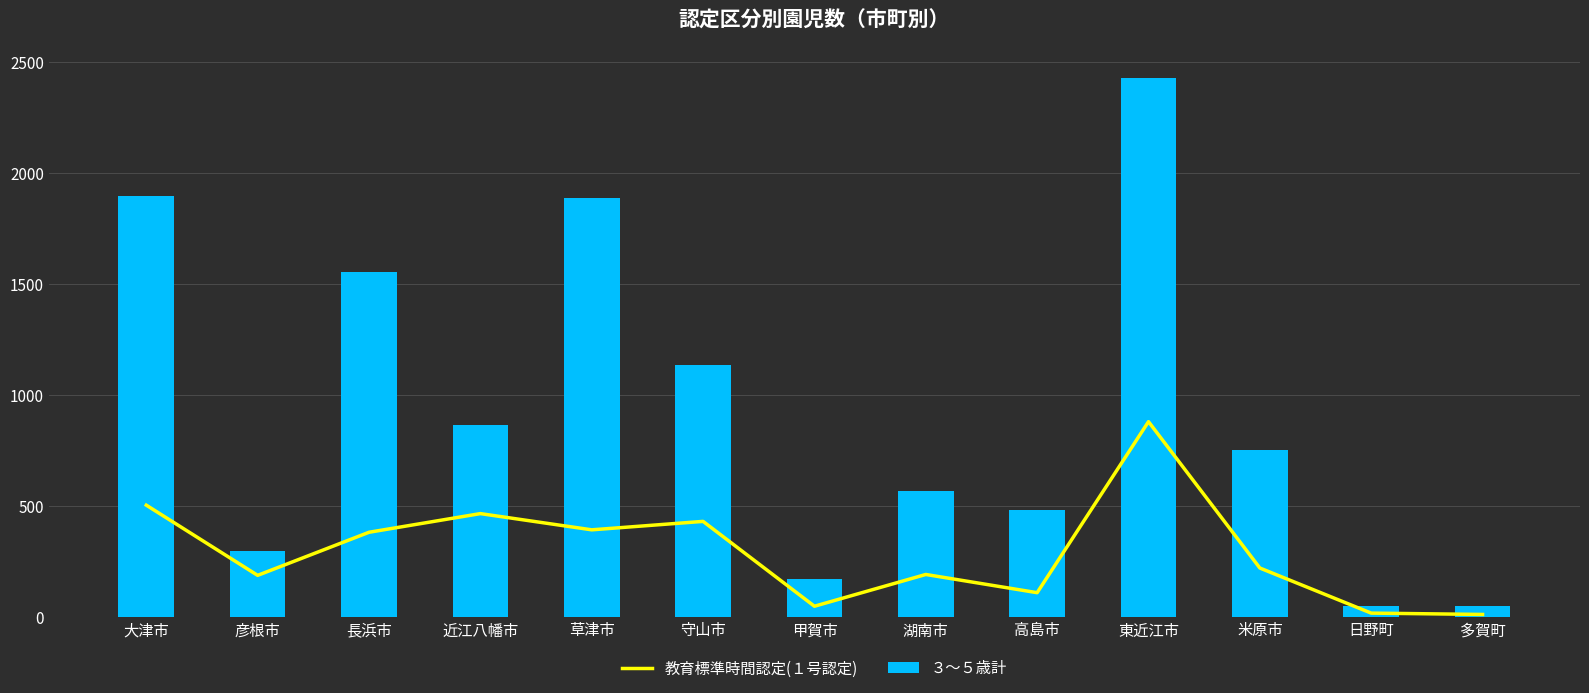

What is the average value of the 教育標準時間認定(１号認定) series?

296